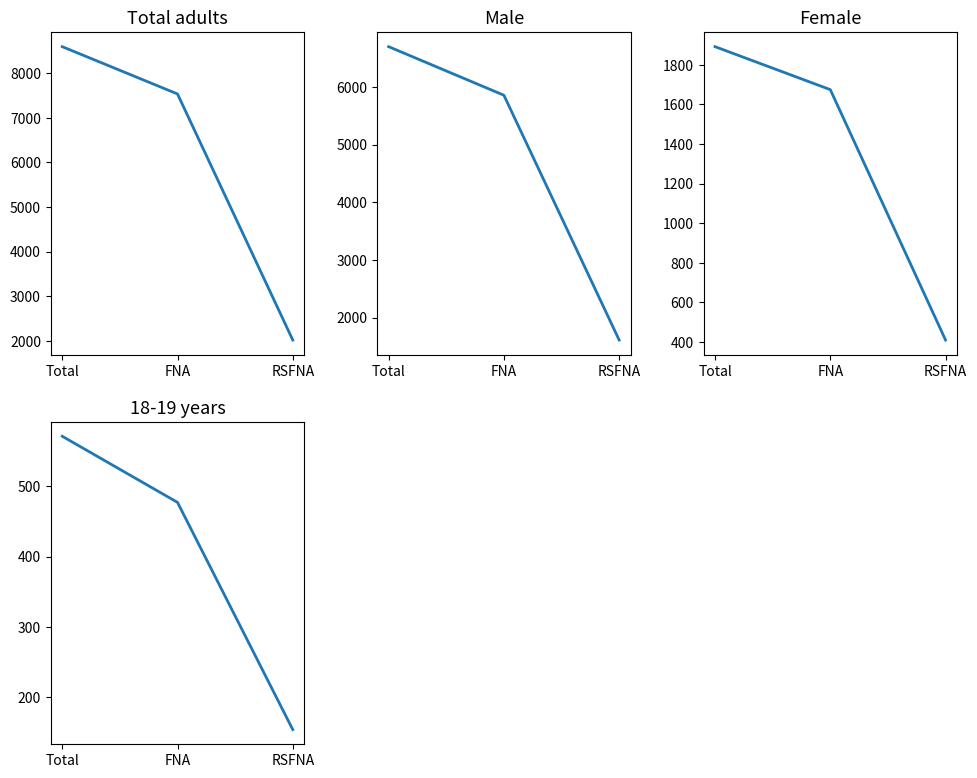

Between Total and RSFNA, which is larger?

Total